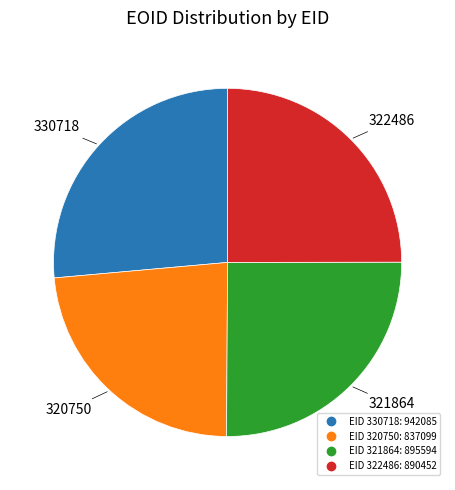

Does any single category account for the majority?

No